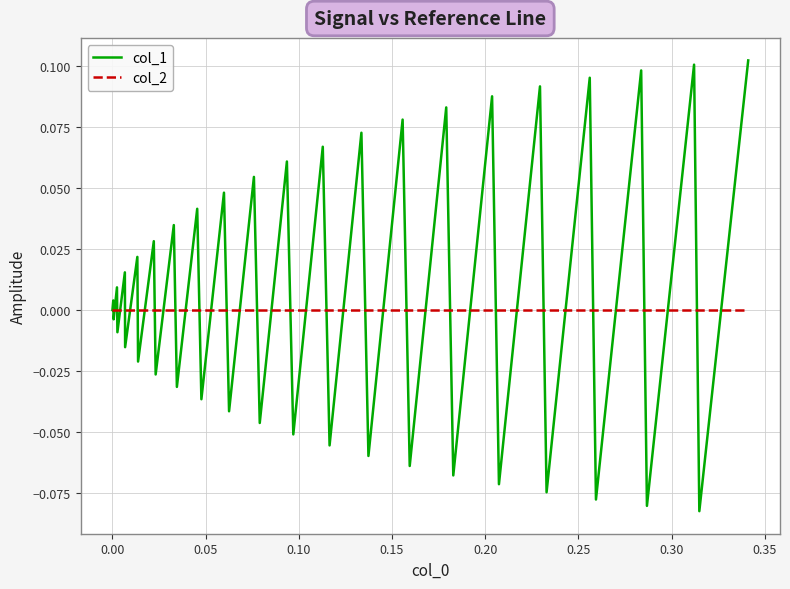

Which series has the largest total across all categories?

col_1